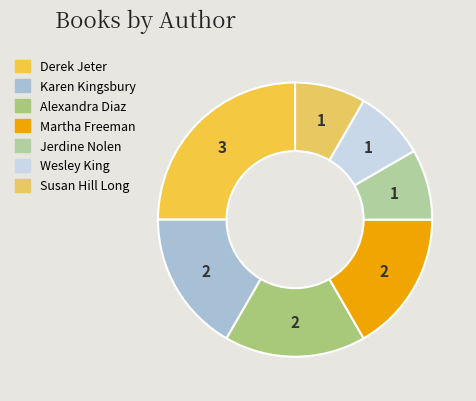

How many segments does this pie chart have?

7